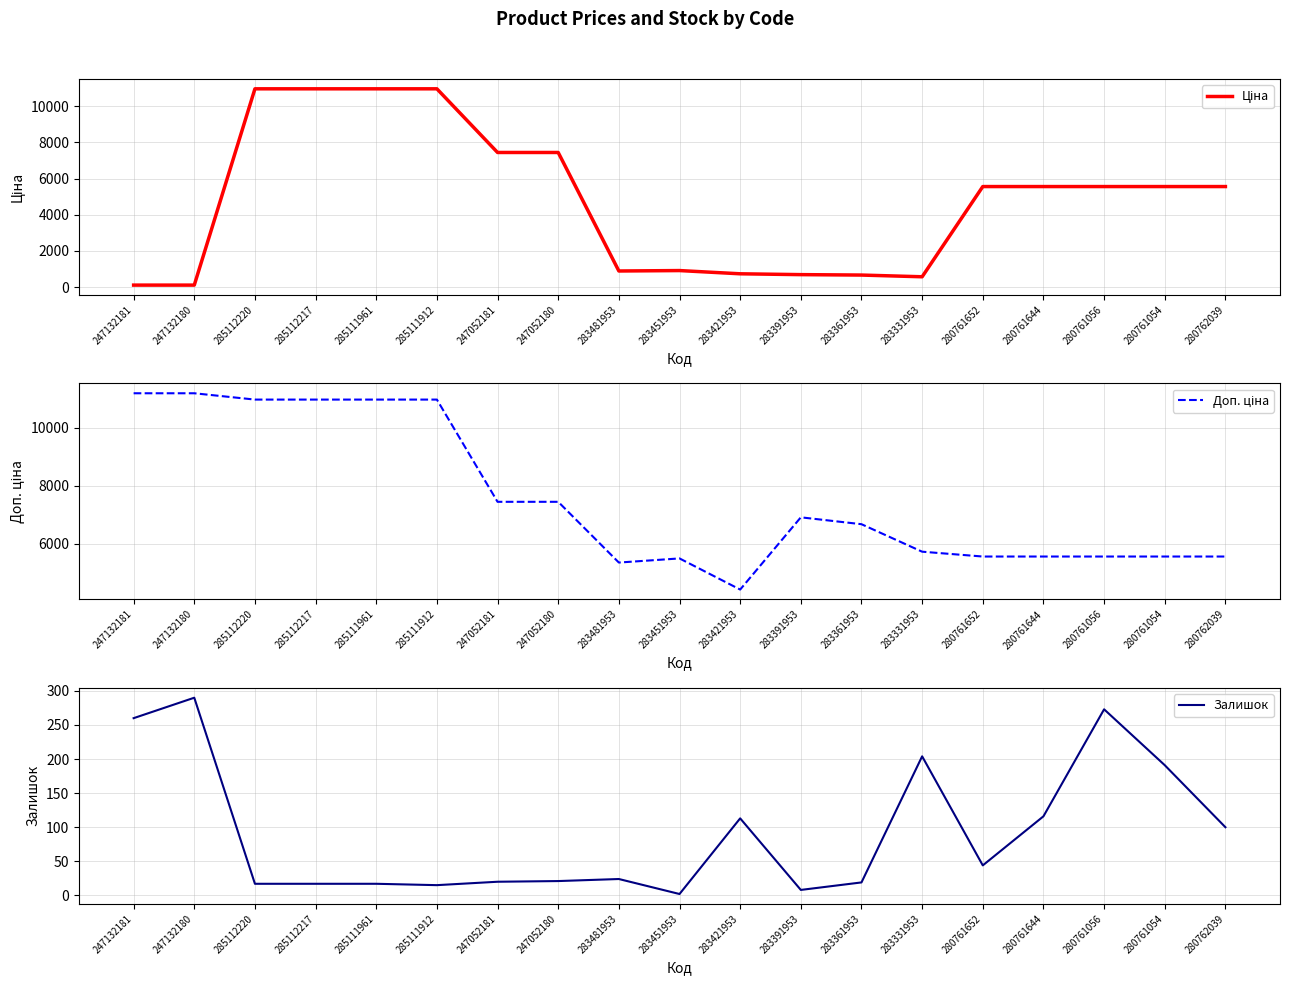

List the series in order of their peak value, lowest first.

Залишок, Ціна, Доп. ціна